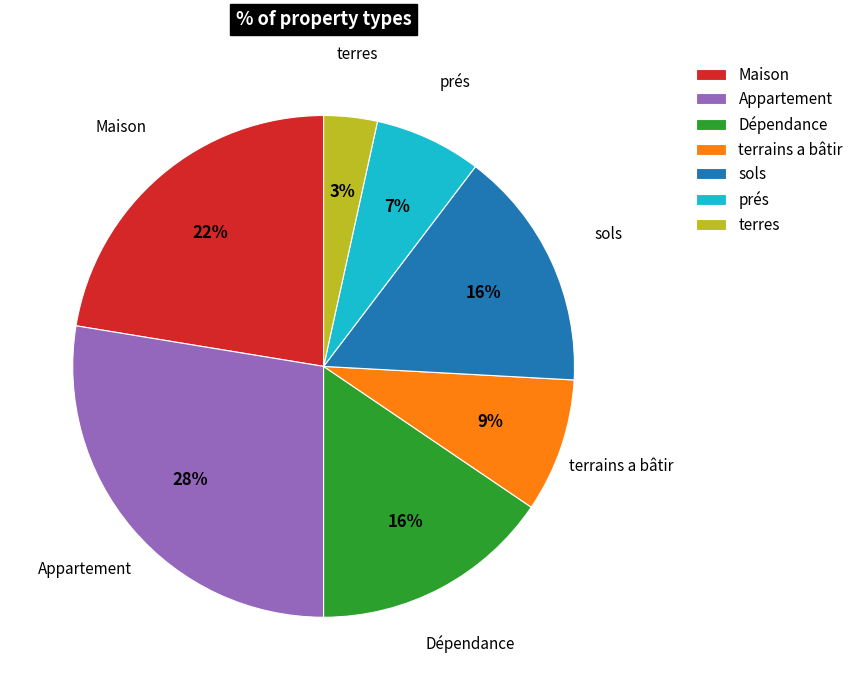

The prés slice represents 1% of the pie. True or false?

False